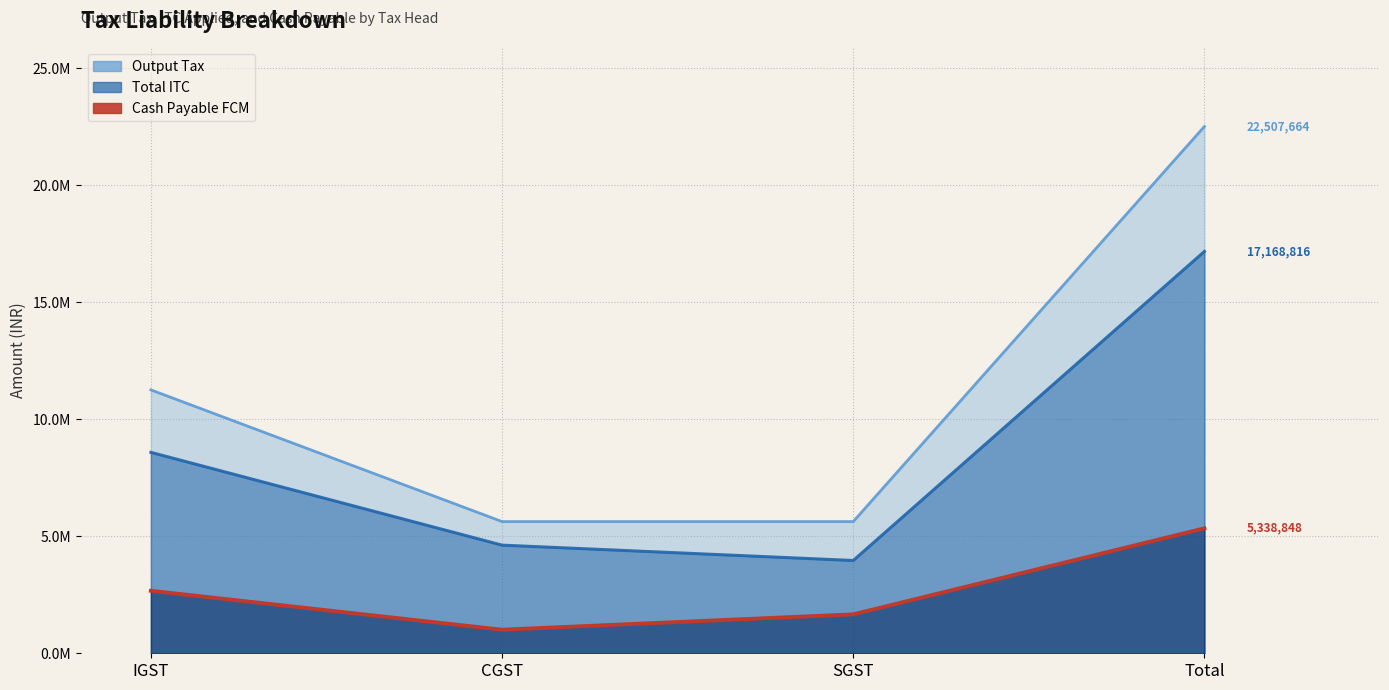

What is the minimum value for Cash Payable FCM?

1006694